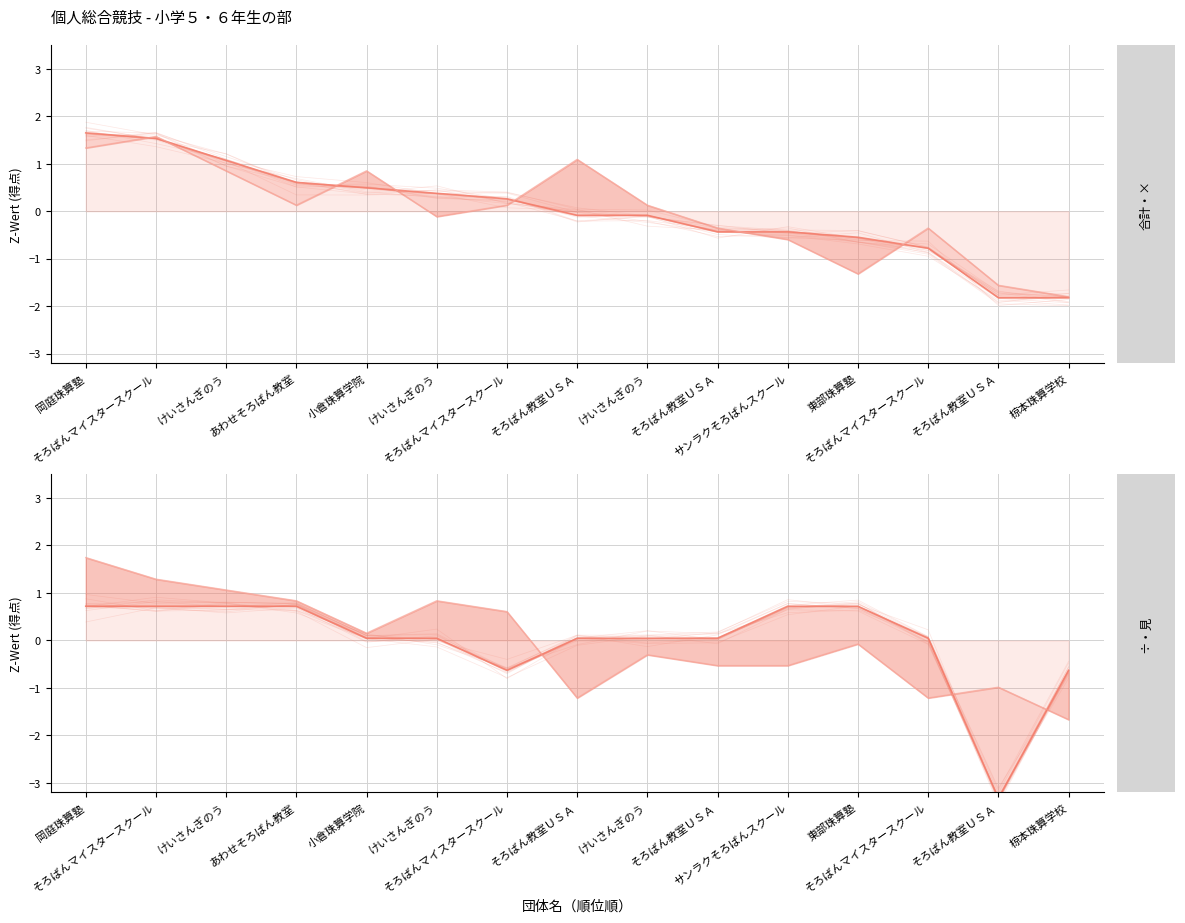

Reading left to right, what are all the values shown in this chart?

合計(line): 1.7	1.5	1.1	0.6	0.5	0.4	0.3	-0.1	-0.1	-0.4	-0.4	-0.5	-0.8	-1.8	-1.8
×: 1.3	1.6	0.9	0.1	0.9	-0.1	0.1	1.1	0.1	-0.4	-0.6	-1.3	-0.4	-1.6	-1.8
÷(line): 0.7	0.7	0.7	0.7	0.0	0.0	-0.6	0.0	0.0	0.0	0.7	0.7	0.0	-3.3	-0.6
見: 1.7	1.3	1.1	0.8	0.2	0.8	0.6	-1.2	-0.3	-0.5	-0.5	-0.1	-1.2	-1.0	-1.7